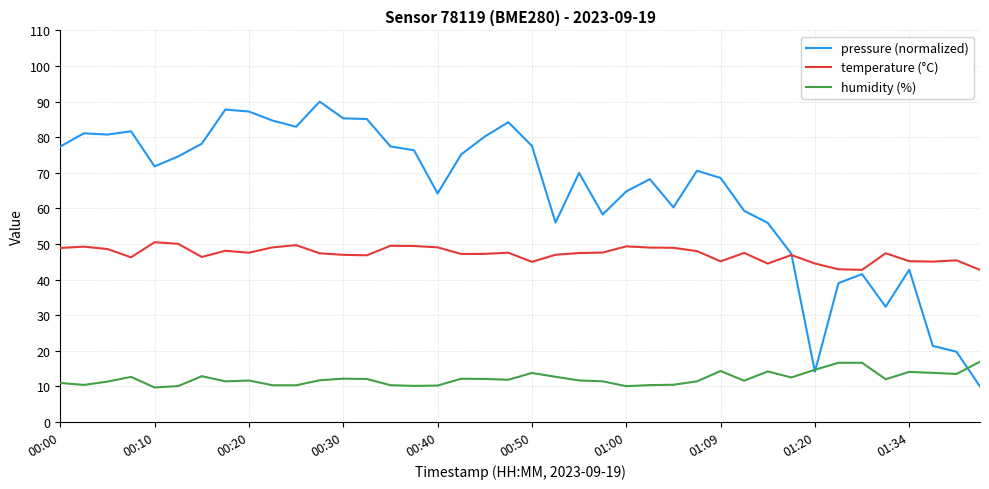

List the series in order of their overall mean, lowest first.

humidity (%), temperature (°C), pressure (normalized)